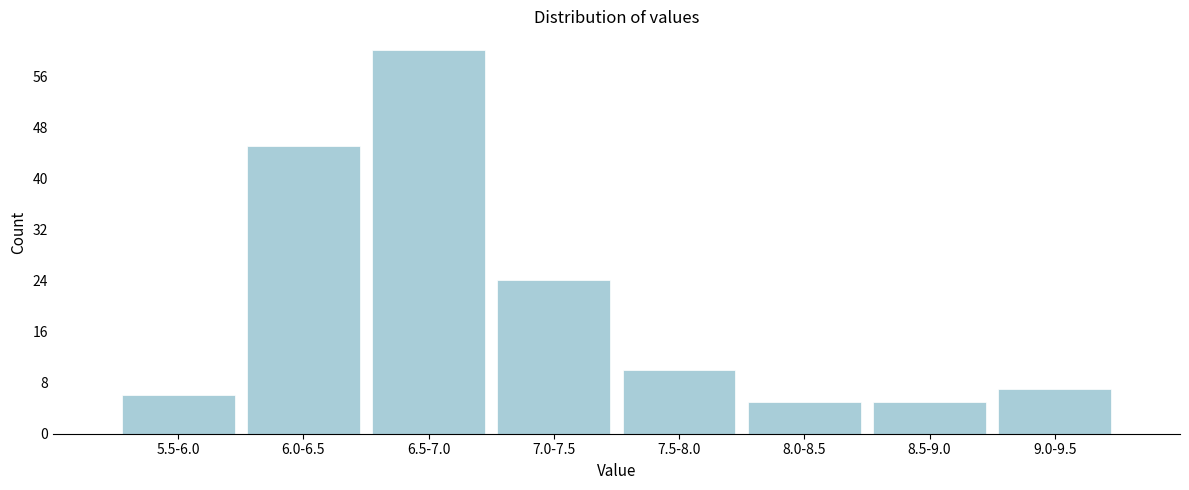

Reading left to right, list all the values displayed in this chart.

5.5-6.0=6	6.0-6.5=45	6.5-7.0=60	7.0-7.5=24	7.5-8.0=10	8.0-8.5=5	8.5-9.0=5	9.0-9.5=7